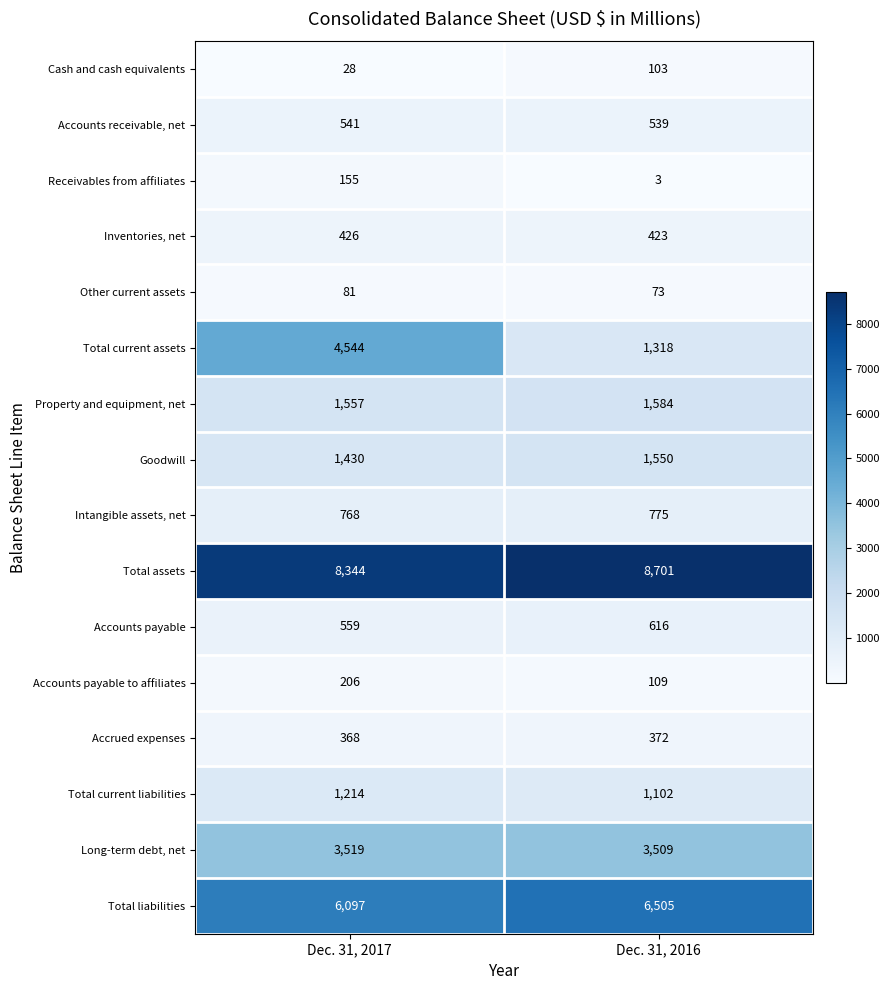

Rank the series by their maximum value, from lowest to highest.

Other current assets, Cash and cash equivalents, Receivables from affiliates, Accounts payable to affiliates, Accrued expenses, Inventories, net, Accounts receivable, net, Accounts payable, Intangible assets, net, Total current liabilities, Goodwill, Property and equipment, net, Long-term debt, net, Total current assets, Total liabilities, Total assets